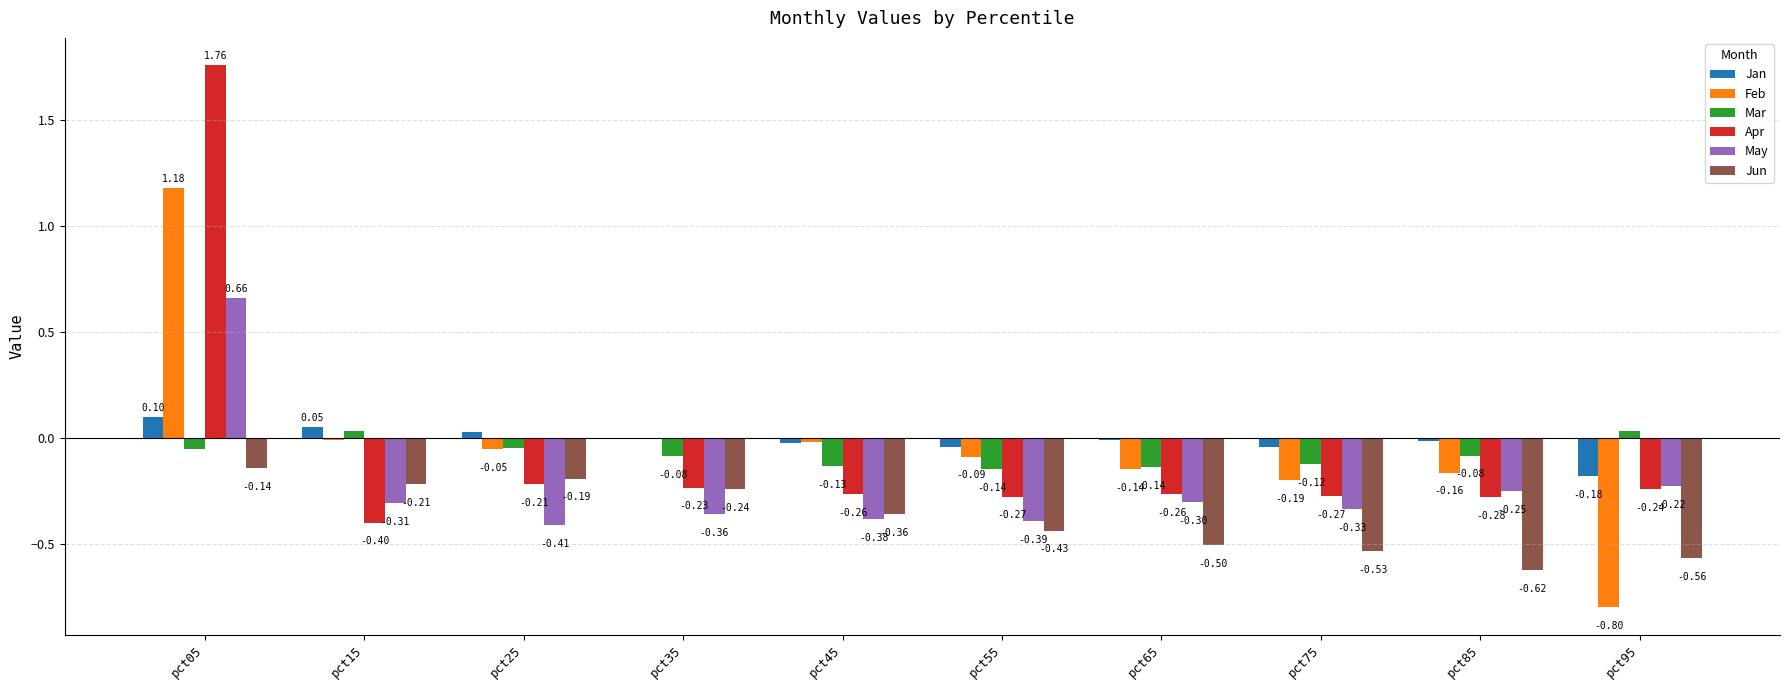

How many distinct data groups are displayed?

6